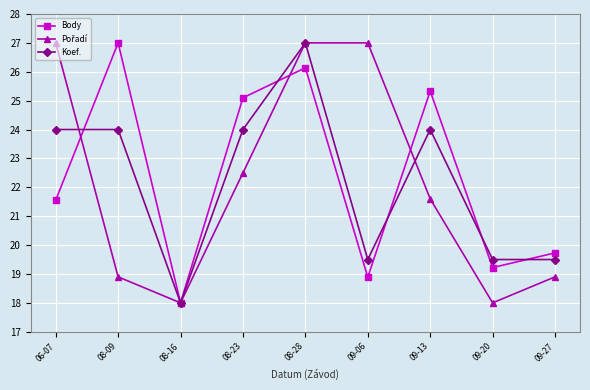

At how many categories does at least one series exceed 26?

4